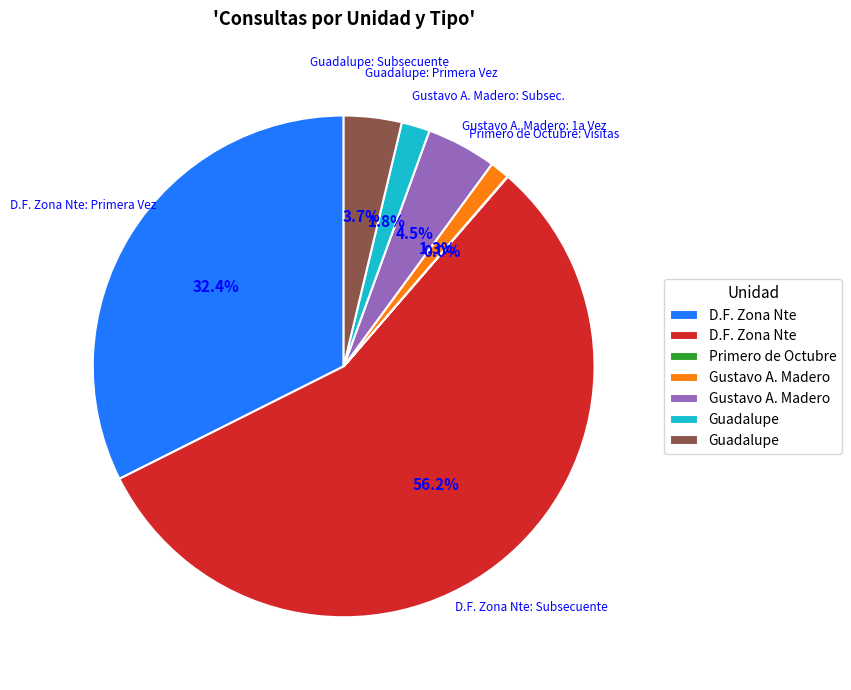

Is there a majority slice in this chart?

Yes